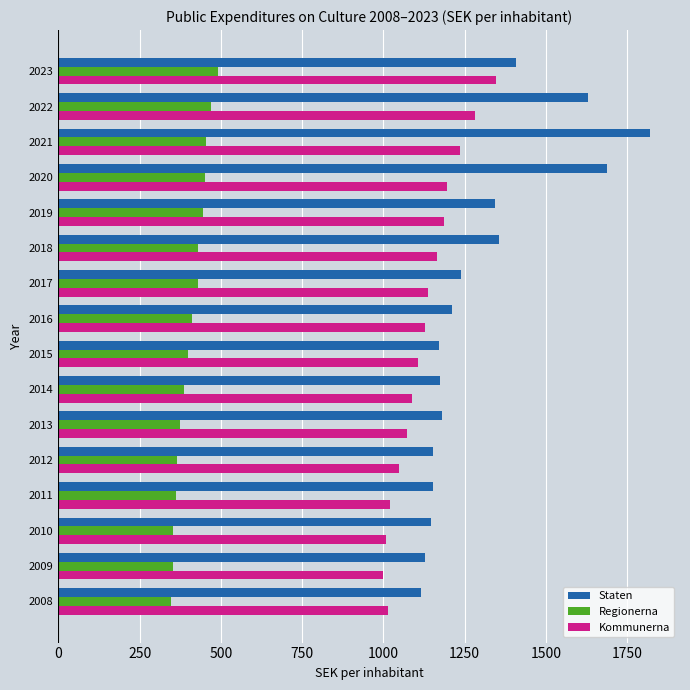

What is the difference between the maximum and second lowest values in the Staten series?

694